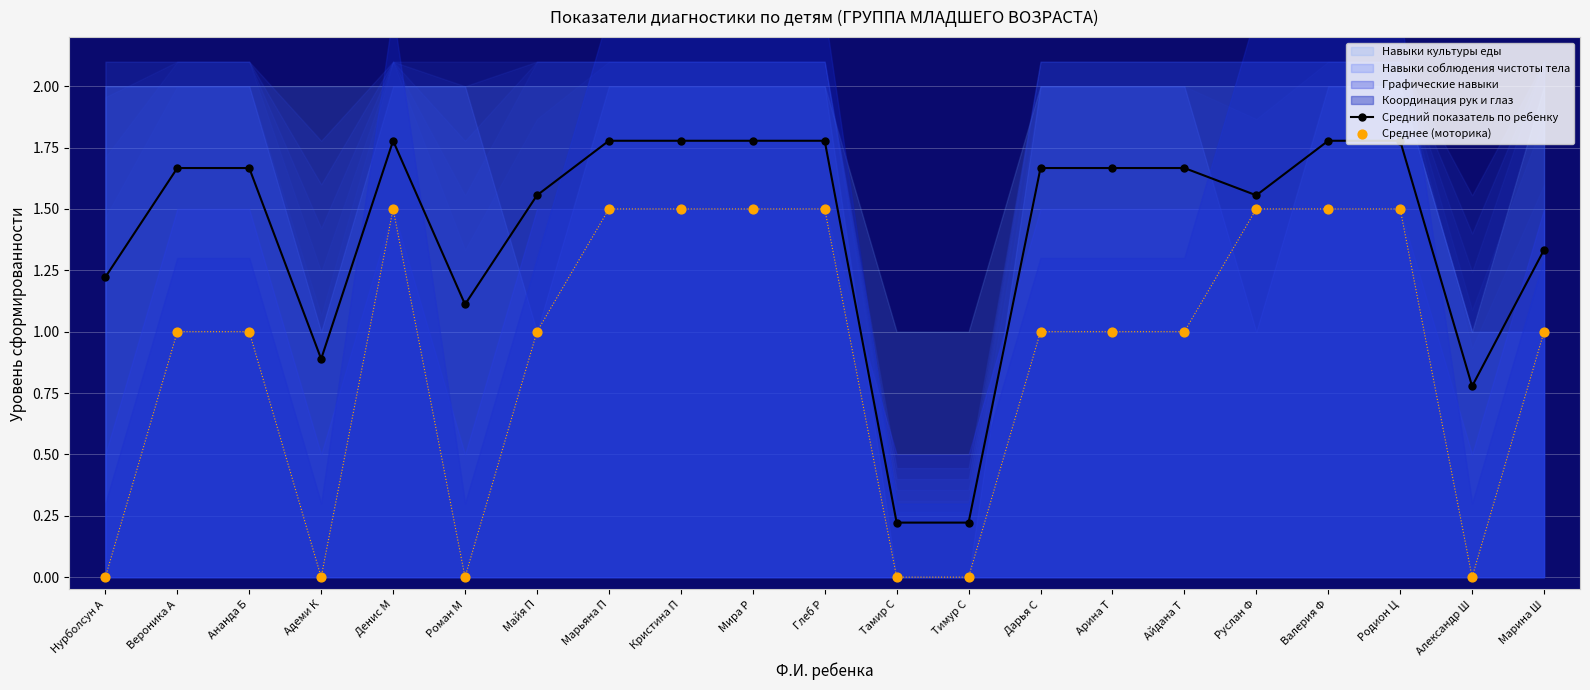

Which series has the largest total across all categories?

Средний показатель по ребенку